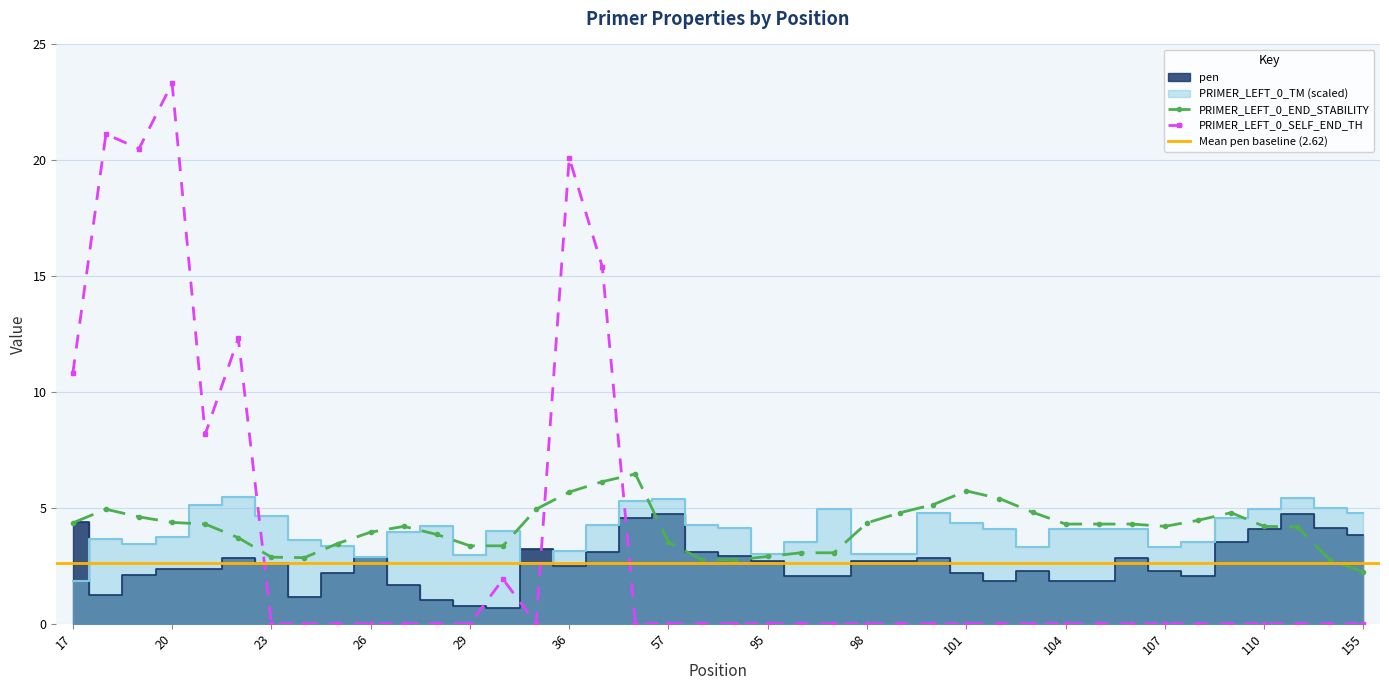

What is the value of the pen point at the 17th from the left?

3.1